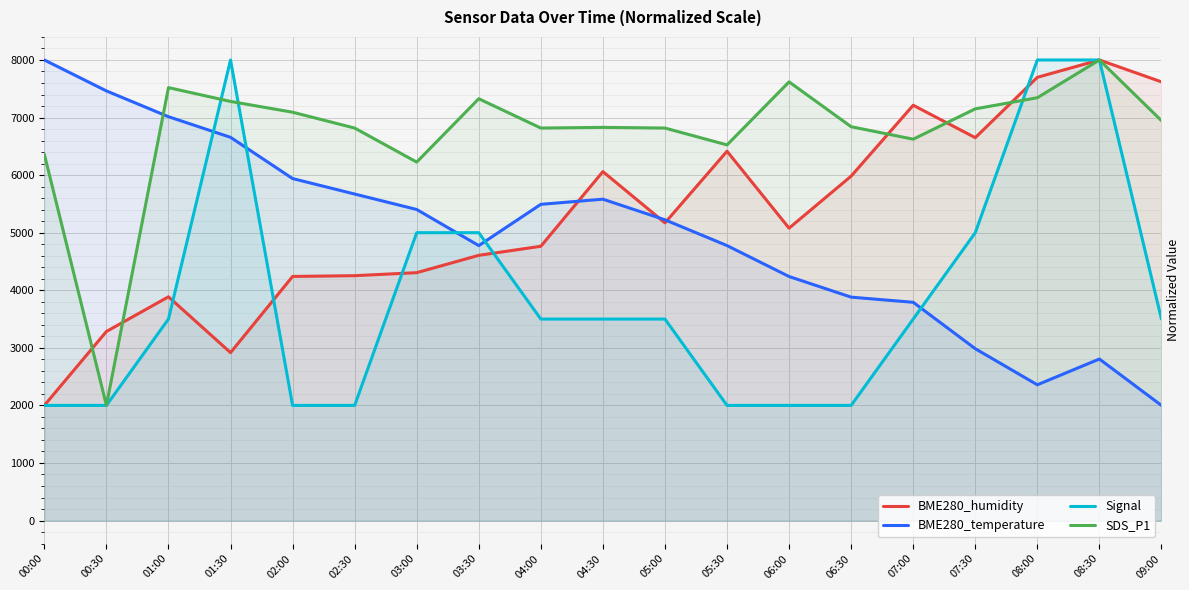

How many data points in Signal are less than 3500?

7